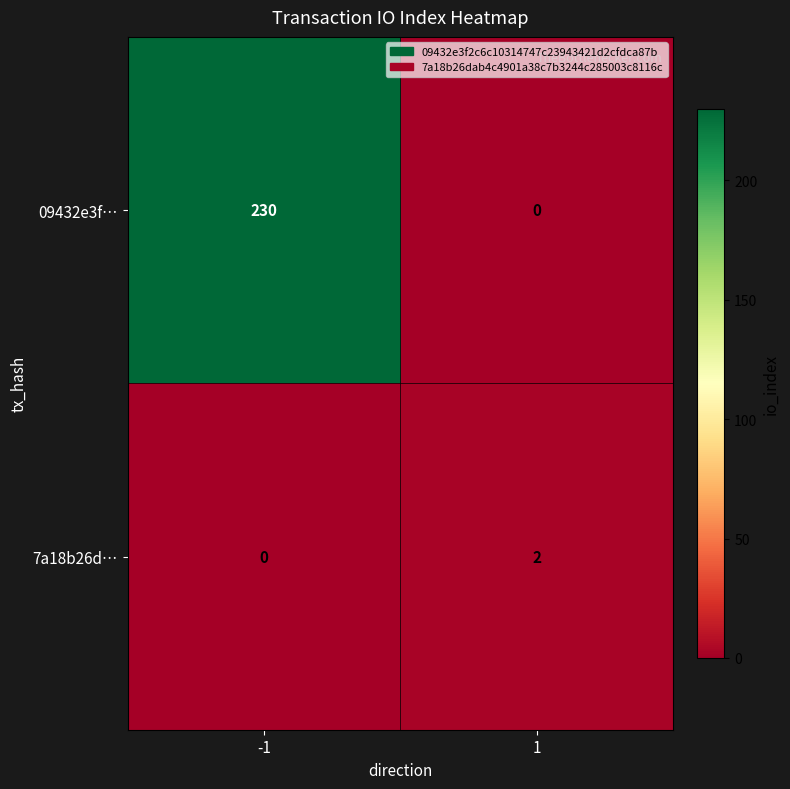

Rank the categories by 09432e3f… value from lowest to highest.

1, -1